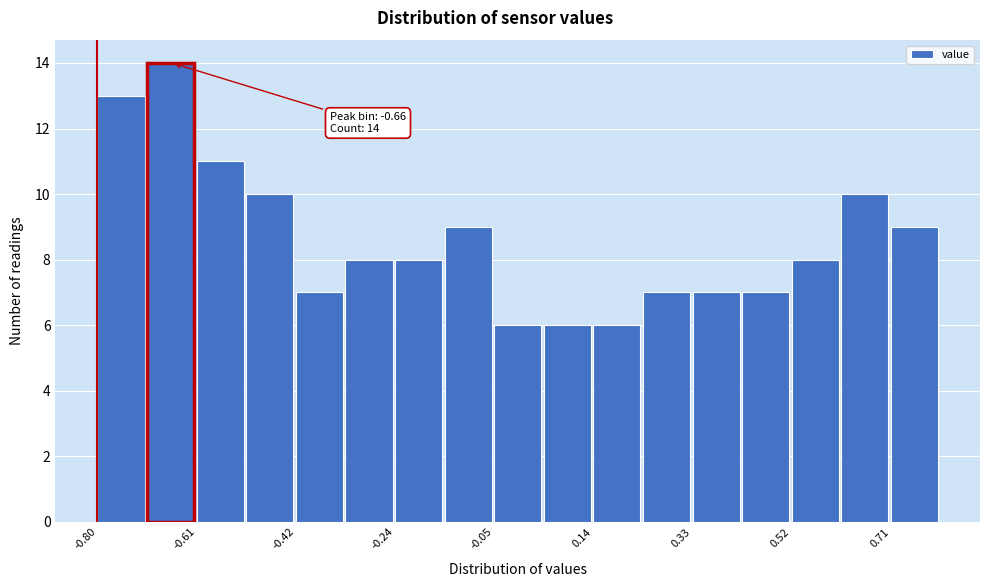

Which range on the x-axis has the tallest bar?

-0.70 to -0.62